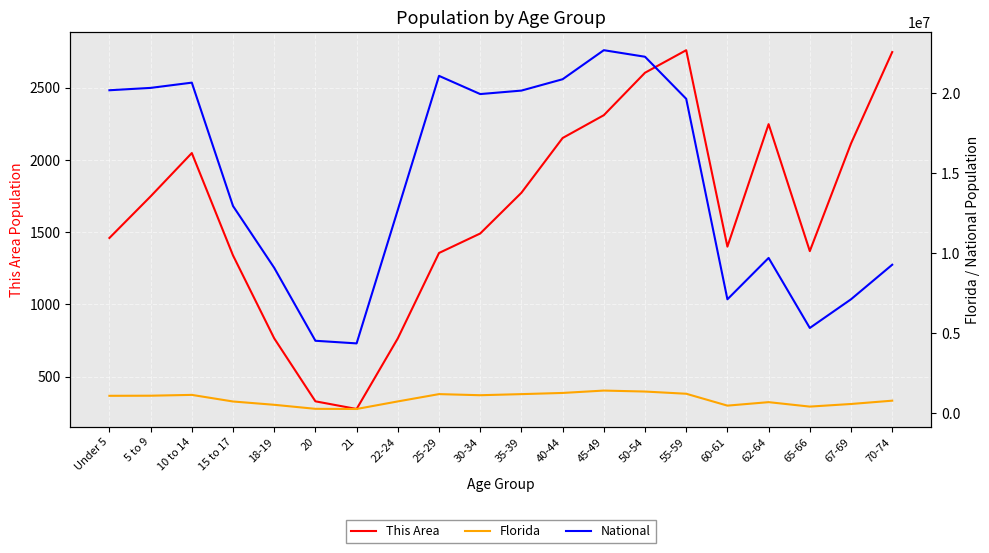

What is the maximum value for Florida?

1401202